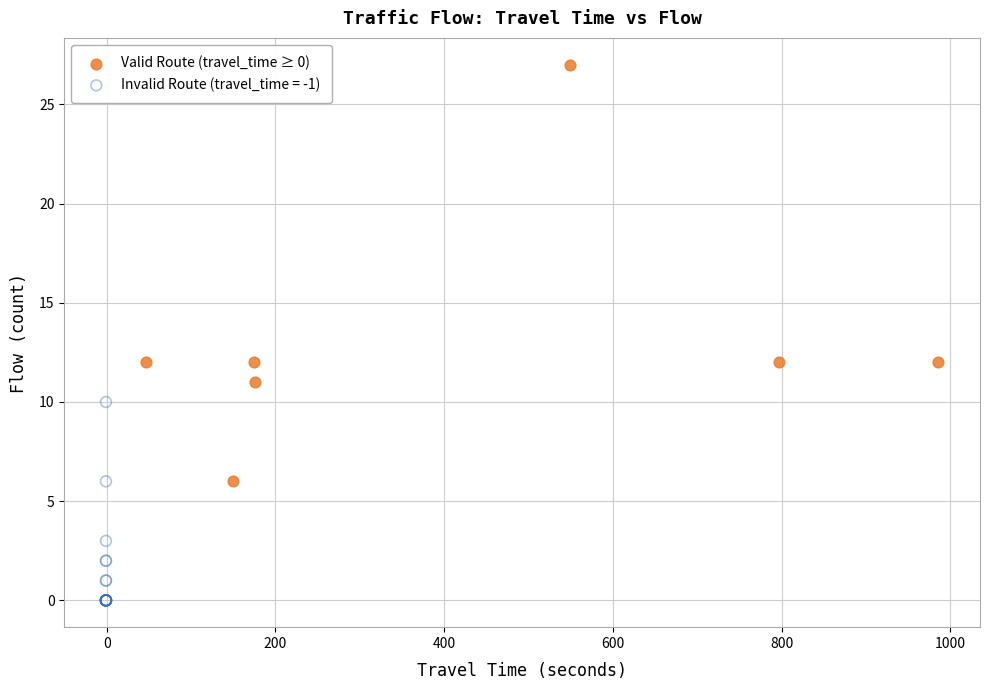

Which series contains the highest Y value?

Valid Route (travel_time ≥ 0)